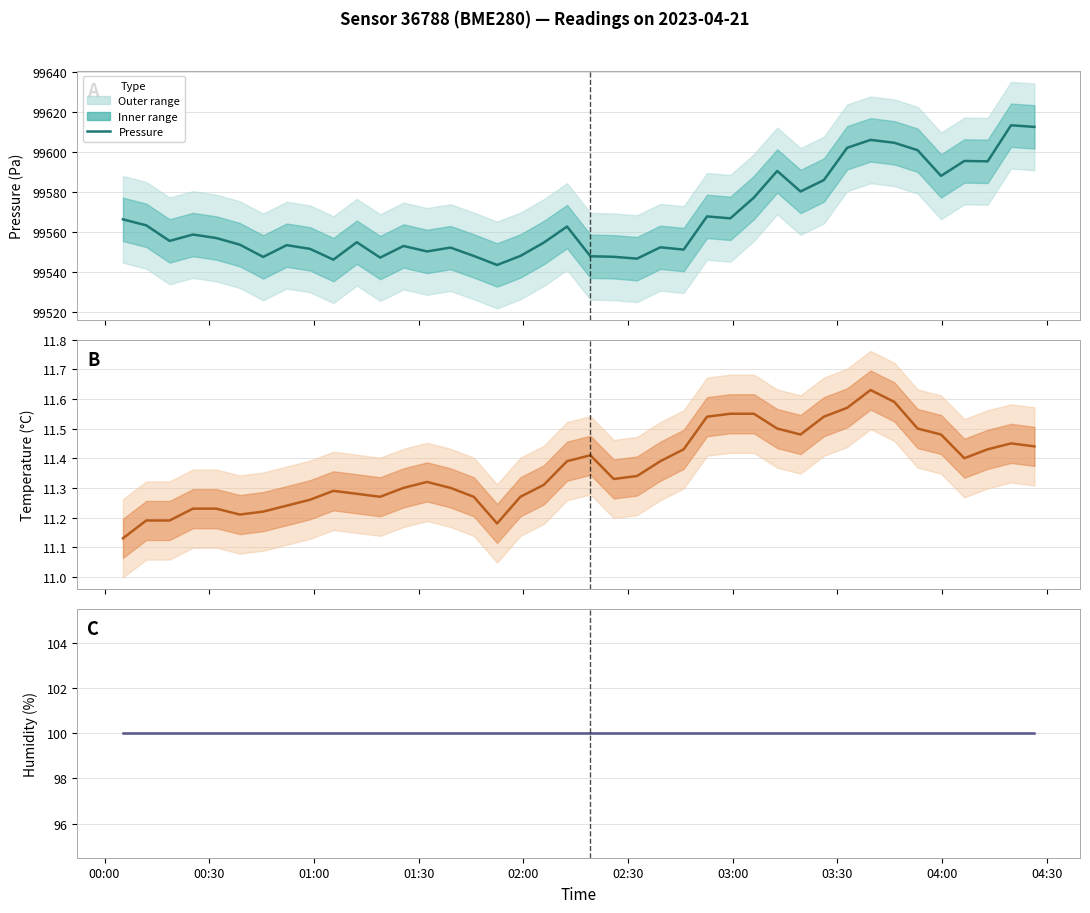

True or false: pressure and temperature intersect in this chart.

False